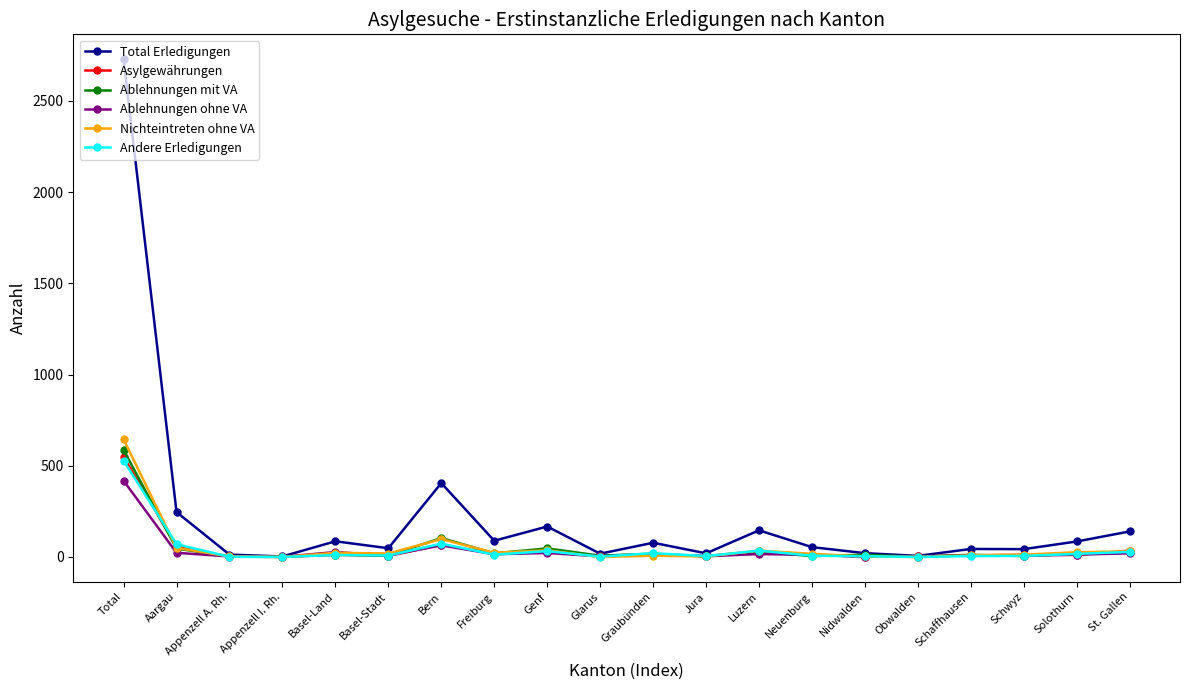

How many lines are shown in the chart?

6